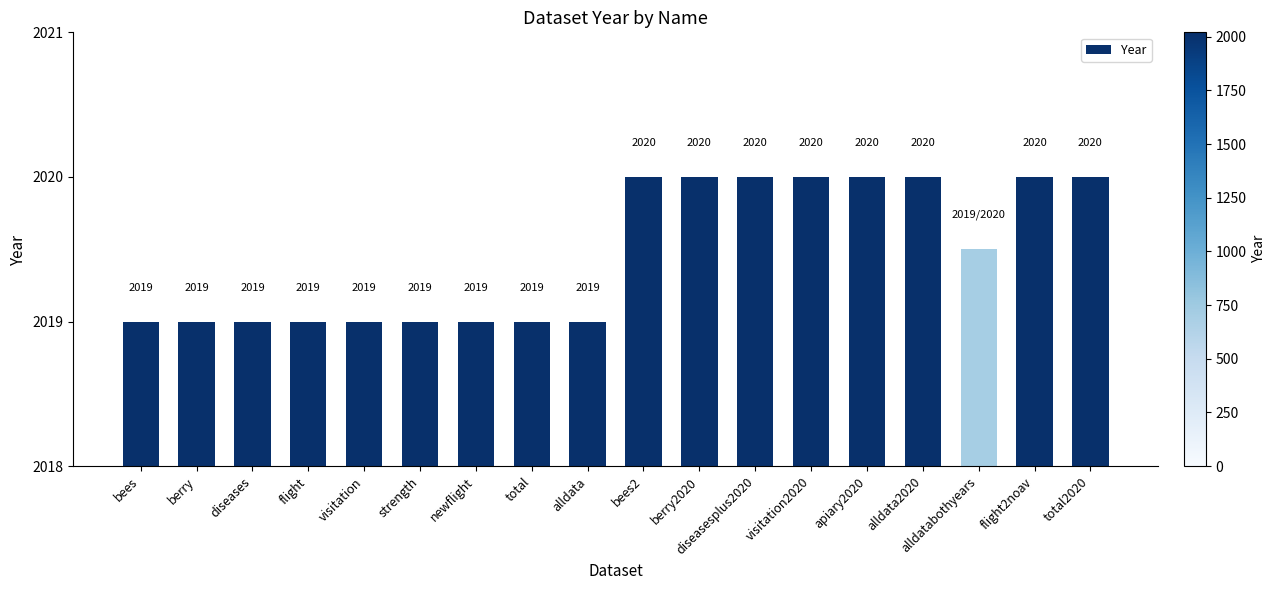

How many distinct data groups are displayed?

1